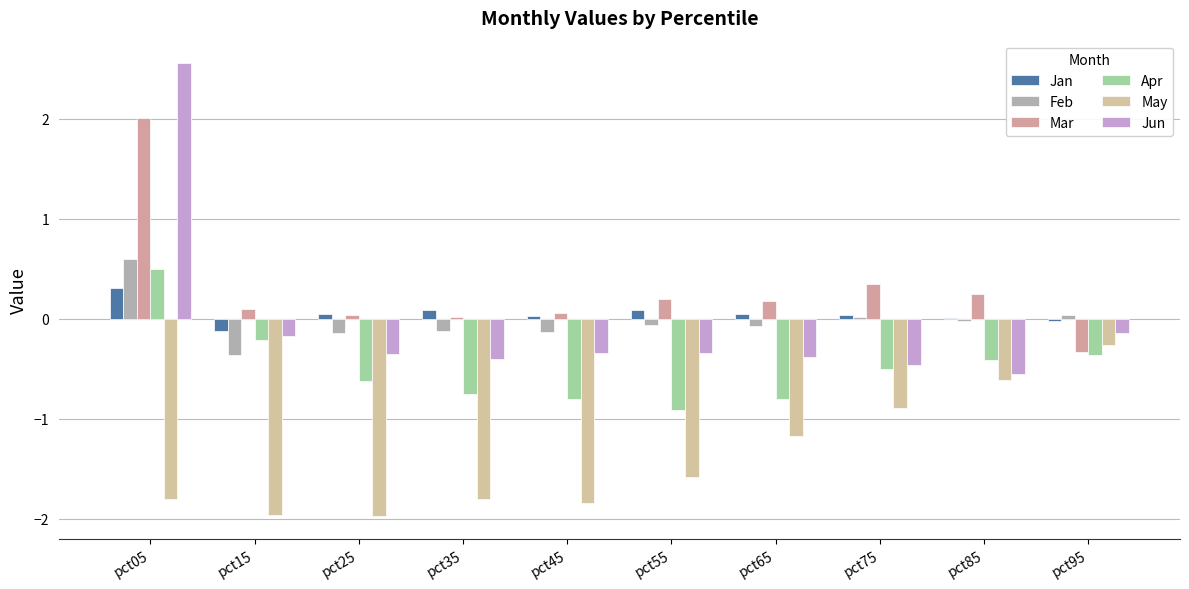

What is the spread (max minus min) of values at pct85?

0.9